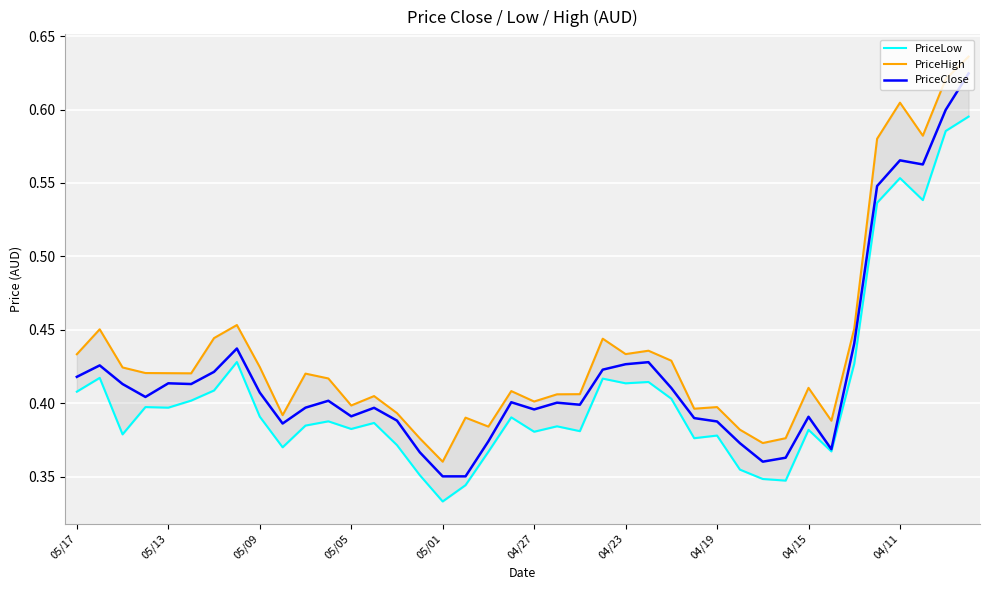

The value of PriceClose at 05/17 is 0.1. True or false?

False